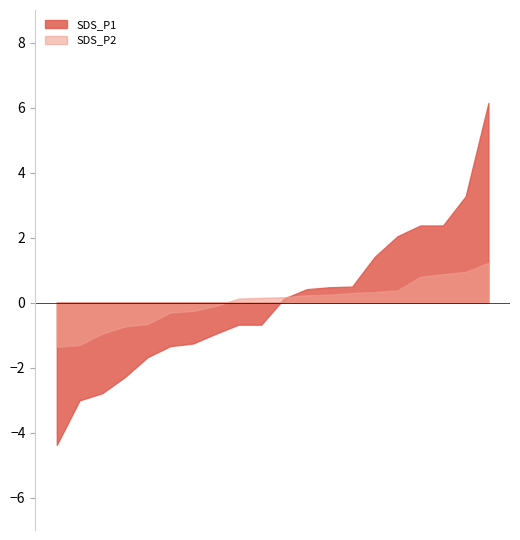

What is the lowest value of the SDS_P2 series?

-1.4